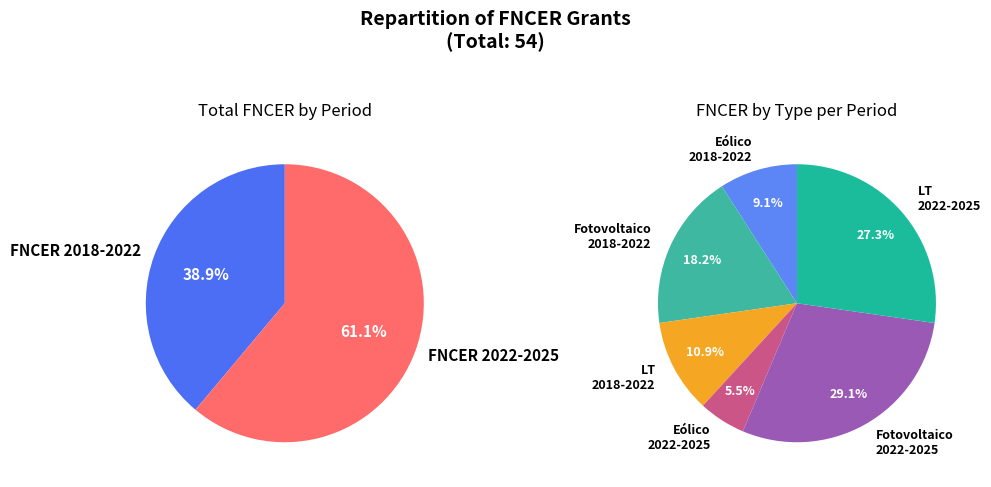

Which has a higher value, FNCER 2018-2022 or FNCER 2022-2025?

FNCER 2022-2025